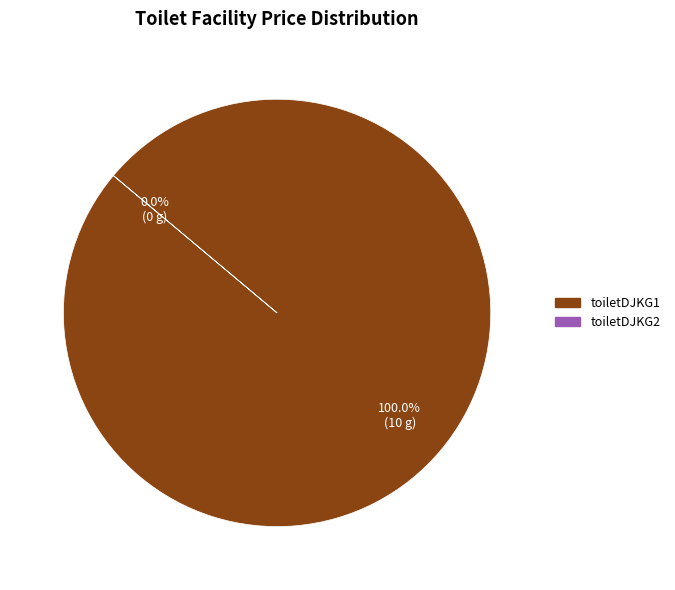

Which category accounts for the majority?

toiletDJKG1